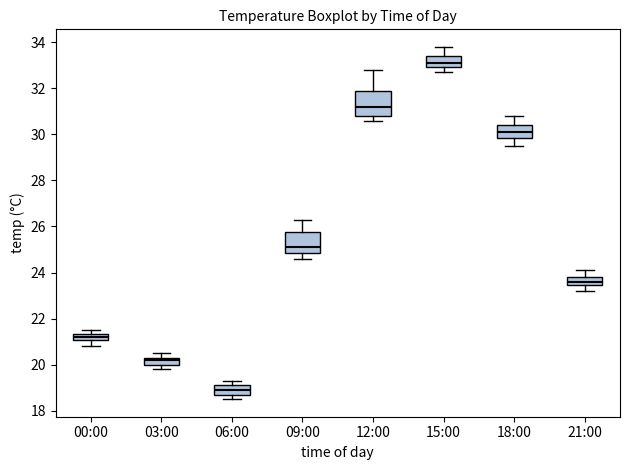

Which box's median line is the highest?

15:00